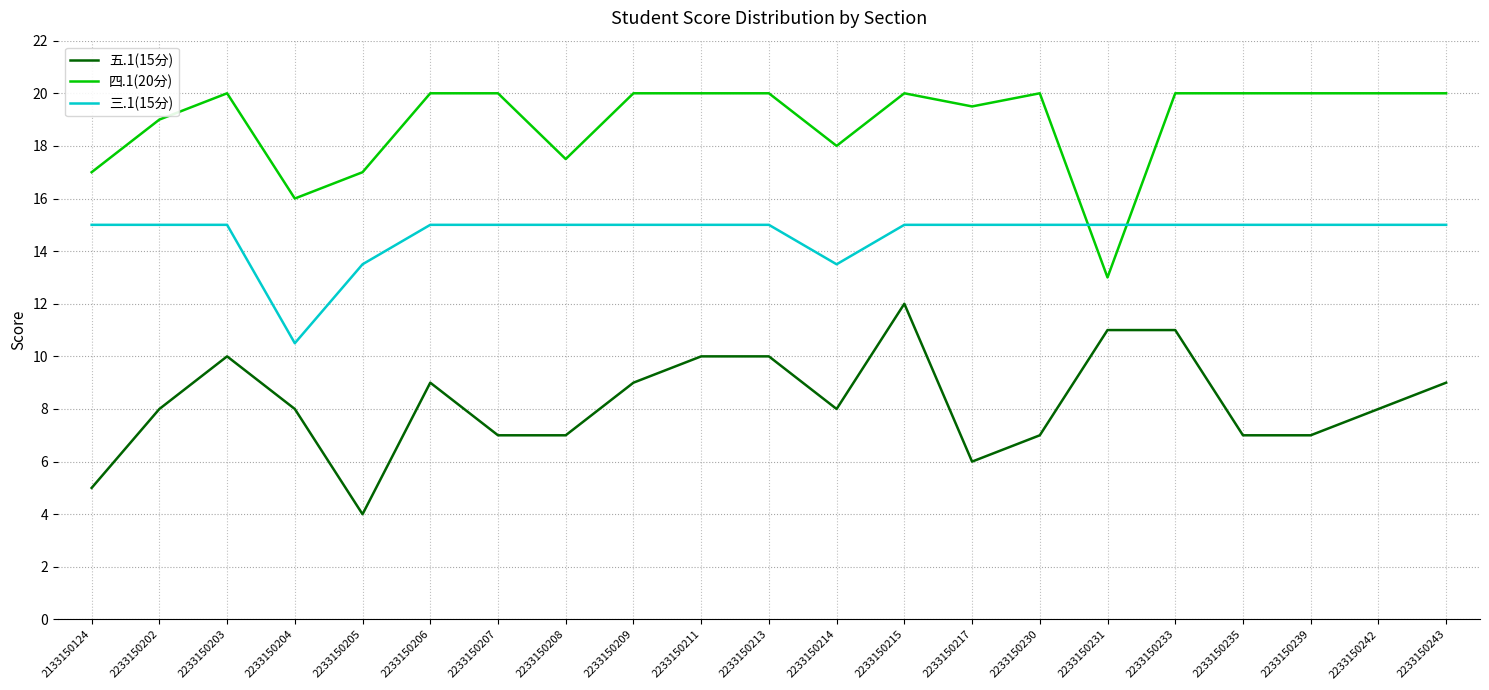

What is the average value of the 四.1(20分) series?

18.9